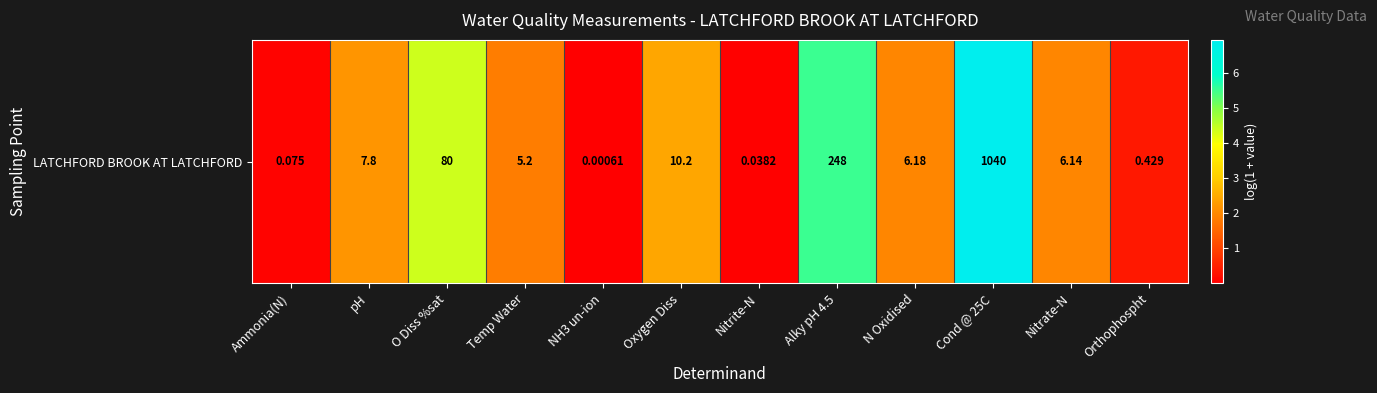

How many data points are less than 1?

4